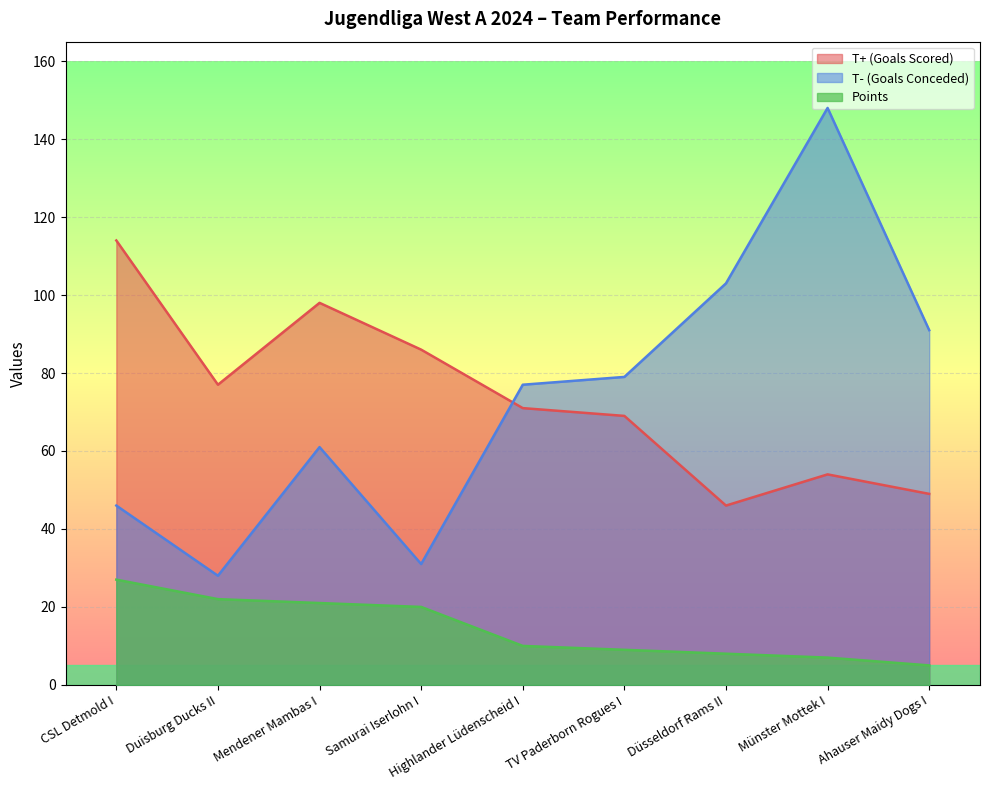

At which label does T- (Goals Conceded) first exceed 77?

TV Paderborn Rogues I